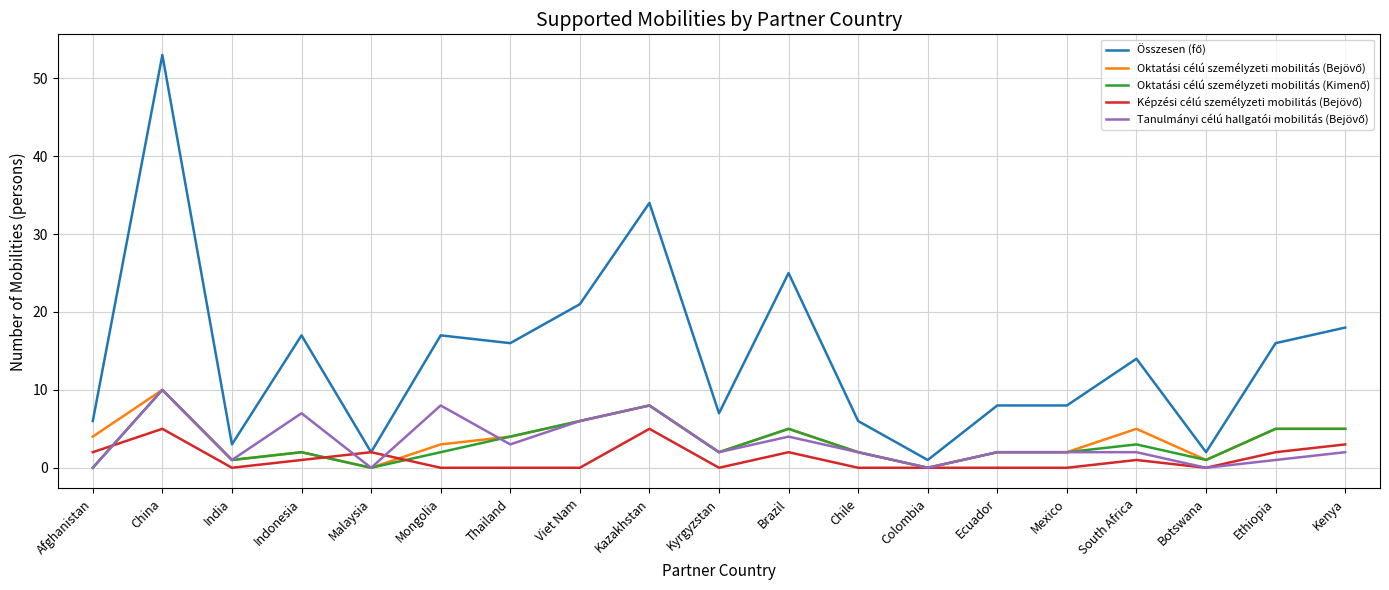

At which category does the chart reach its peak across all series?

China